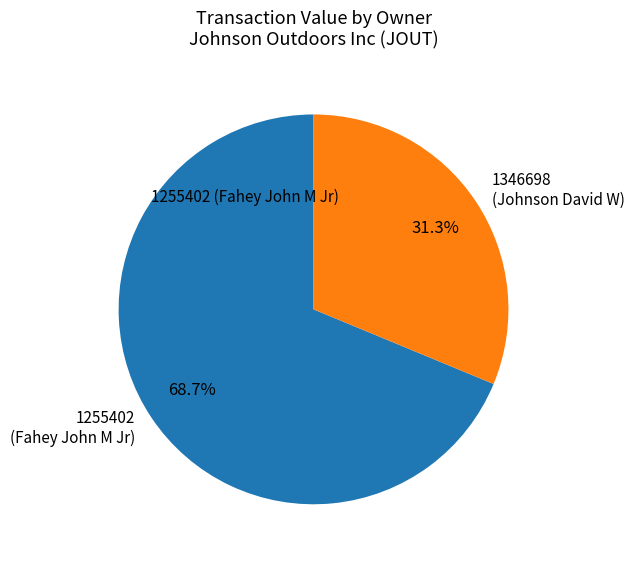

Which has a higher value, 1255402 (Fahey John M Jr) or 1346698 (Johnson David W)?

1255402 (Fahey John M Jr)